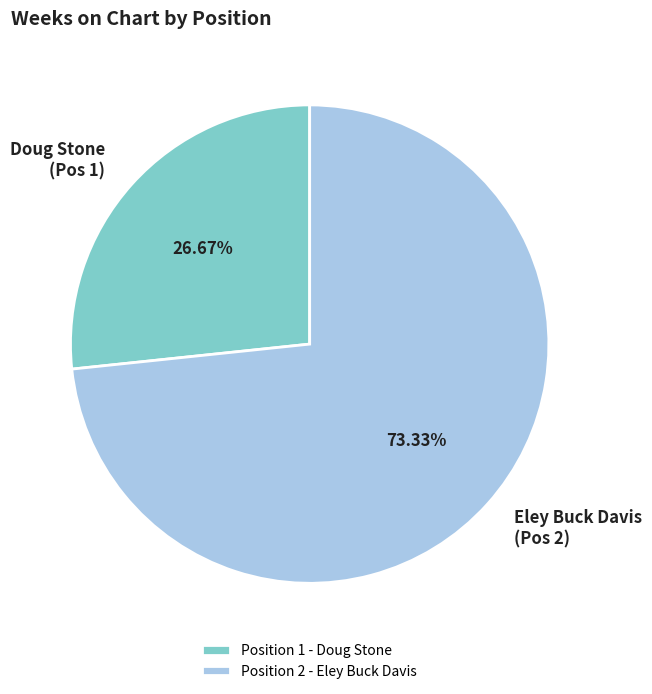

Rank the categories by value from lowest to highest.

Position 1 - Doug Stone, Position 2 - Eley Buck Davis